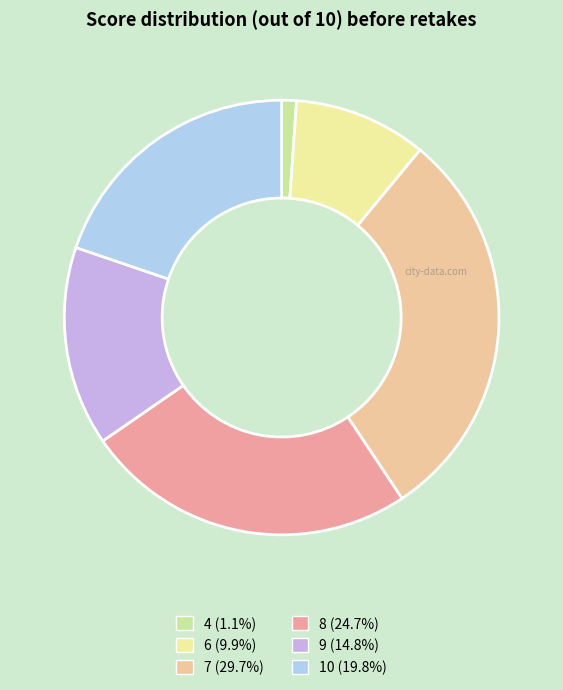

Is it true that 8 is 18% of the pie?

False